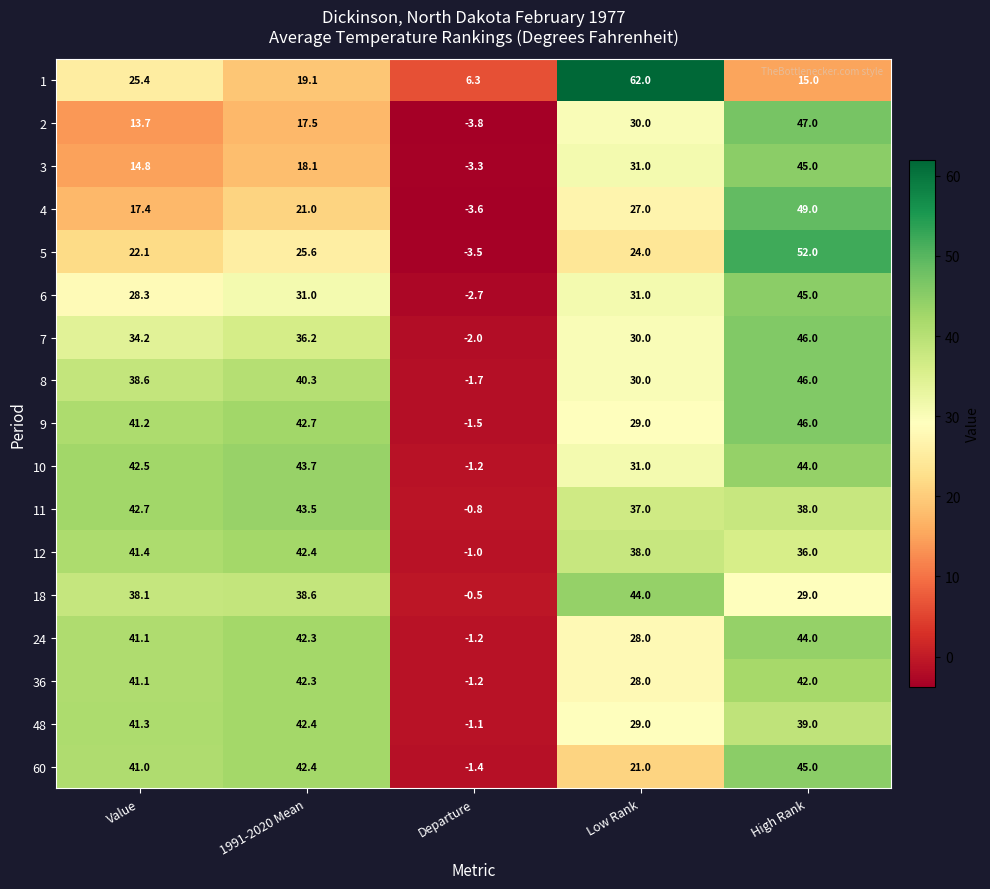

At how many categories does at least one series exceed 32?

4